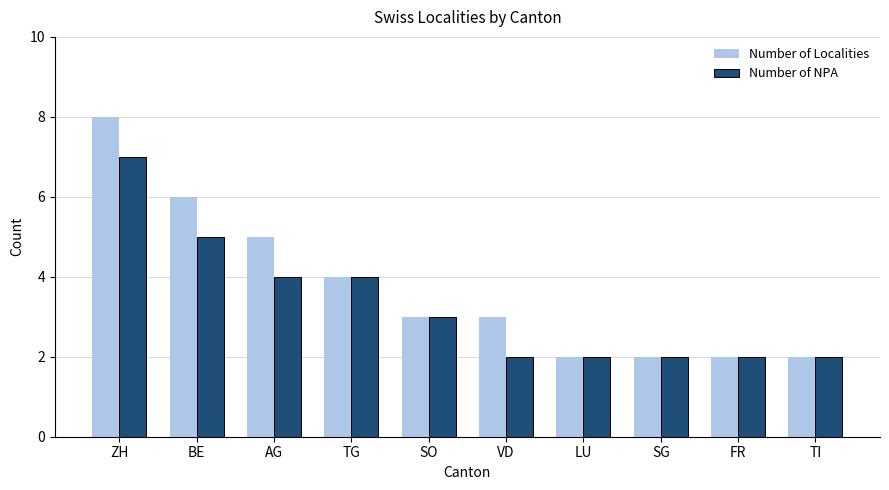

Is the value of Number of NPA at SG greater than the value of Number of Localities at AG?

No